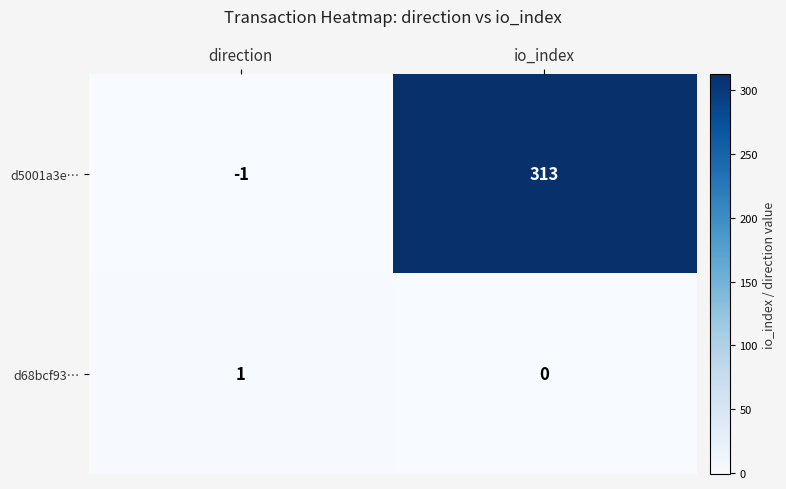

List the series in order of their peak value, lowest first.

d68bcf93…, d5001a3e…